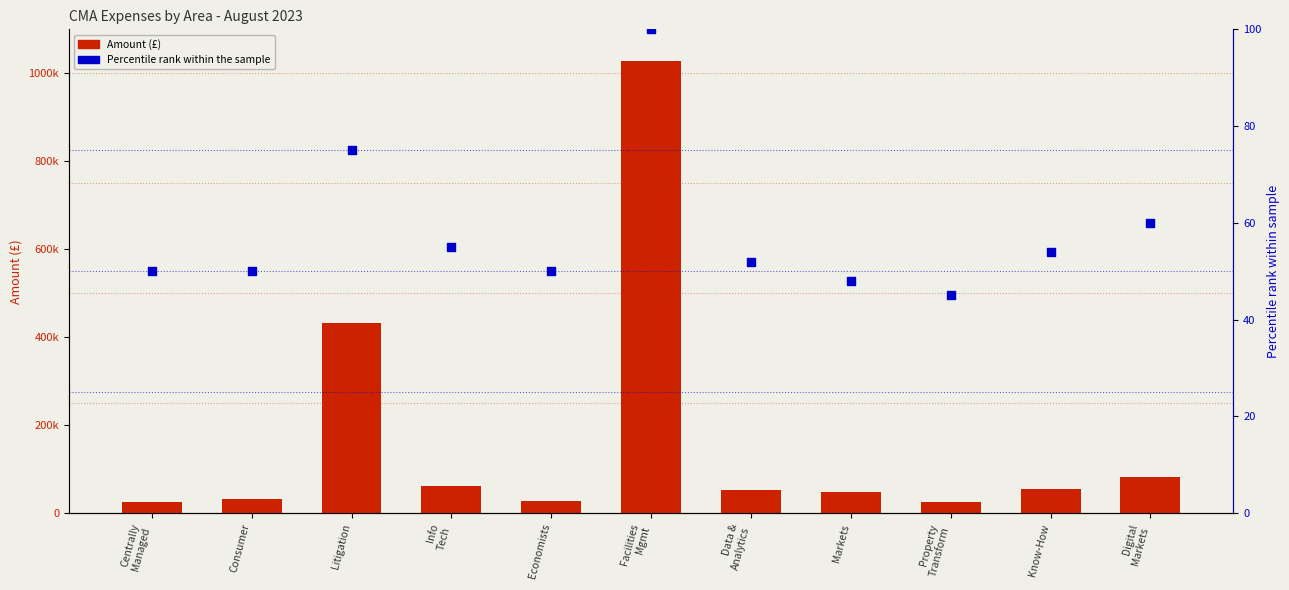

At which category is the sum across all series the highest?

Facilities
Mgmt